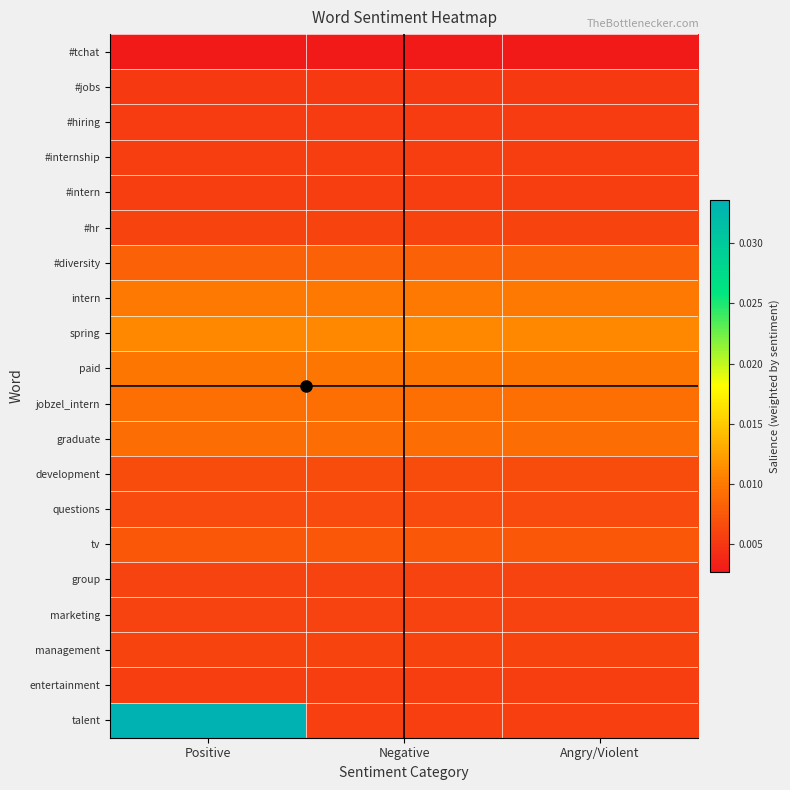

Which series has the largest total across all categories?

talent